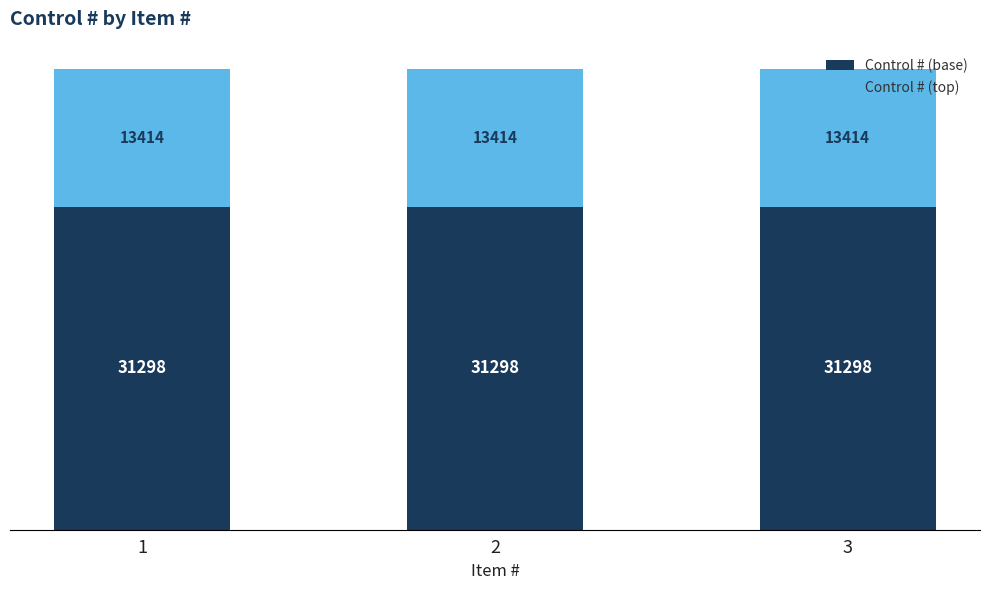

Is it true that Control # (base) equals 31298.4 at 1?

True